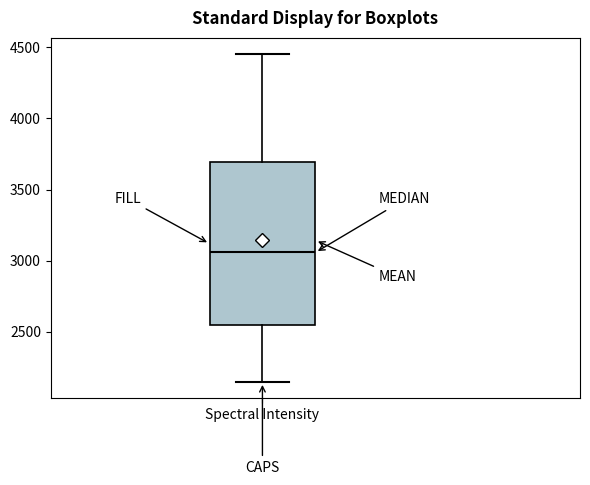

Read this box plot against the y-axis: the position of the median line, the range covered by the box, and the ends of both whiskers. The values are not printed on the chart, so give them approximately, as read against the axis.

median 3050, box 2550 to 3700, whiskers 2150 to 4450